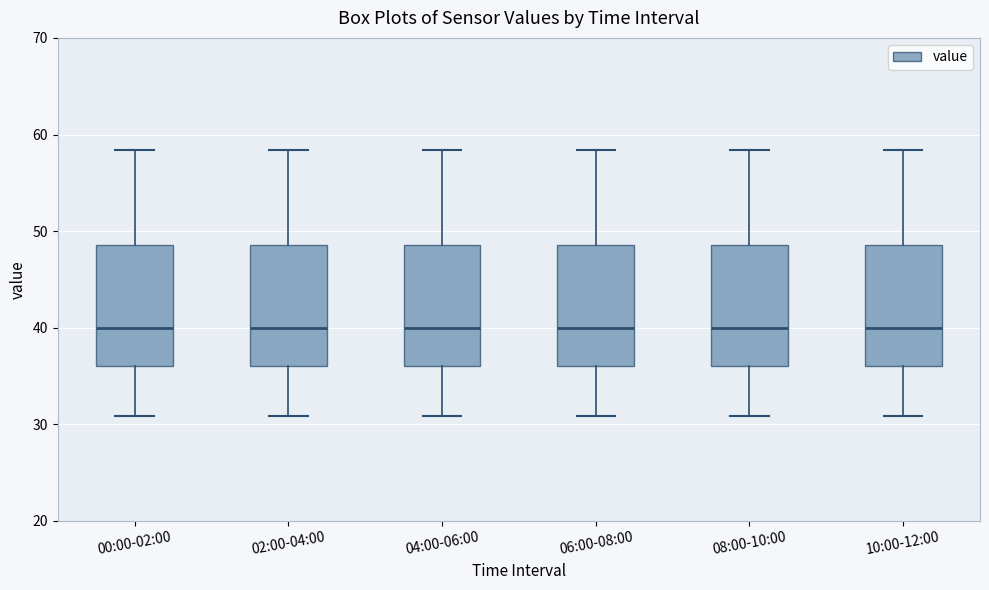

Reading left to right, transcribe this box plot: for each box, give where its median line is, the range the box spans, and where its two whiskers end, as read against the y-axis. The values are not printed on the chart, so give them approximately, as read against the axis.

00:00-02:00: median 40, box 36 to 49, whiskers 31 to 58
02:00-04:00: median 40, box 36 to 49, whiskers 31 to 58
04:00-06:00: median 40, box 36 to 49, whiskers 31 to 58
06:00-08:00: median 40, box 36 to 49, whiskers 31 to 58
08:00-10:00: median 40, box 36 to 49, whiskers 31 to 58
10:00-12:00: median 40, box 36 to 49, whiskers 31 to 58